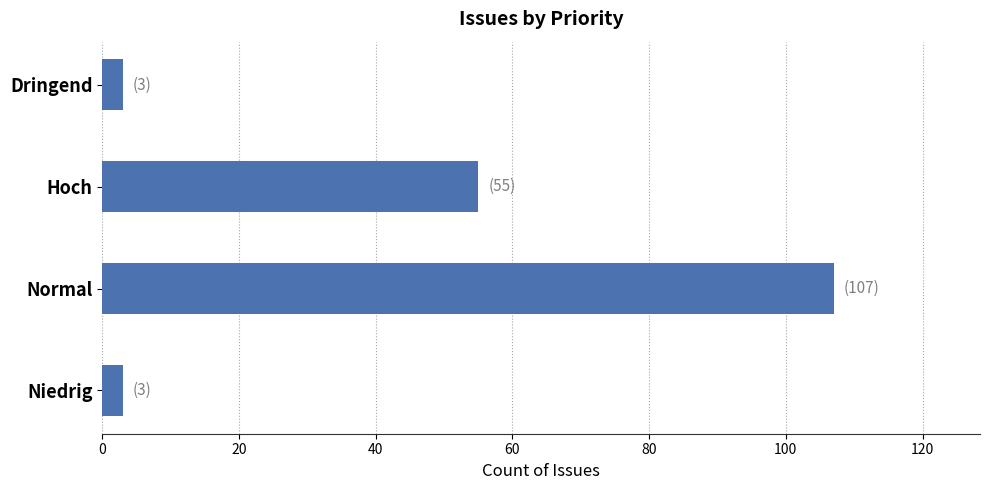

What is the average value?

42